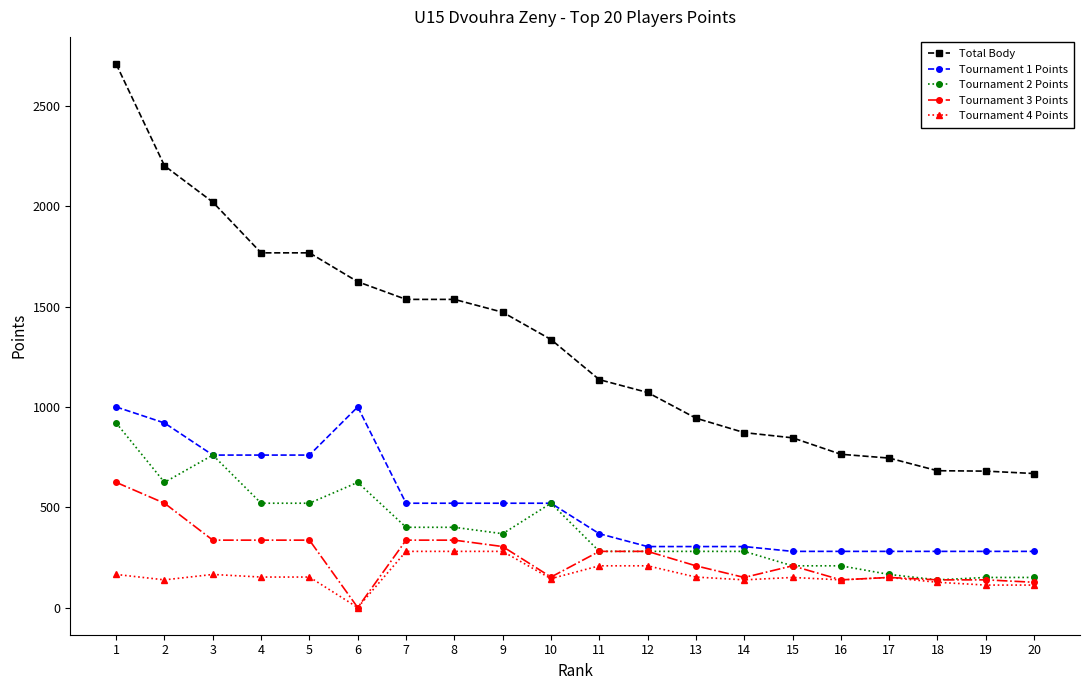

The value of Tournament 1 Points at 8 is 883. True or false?

False